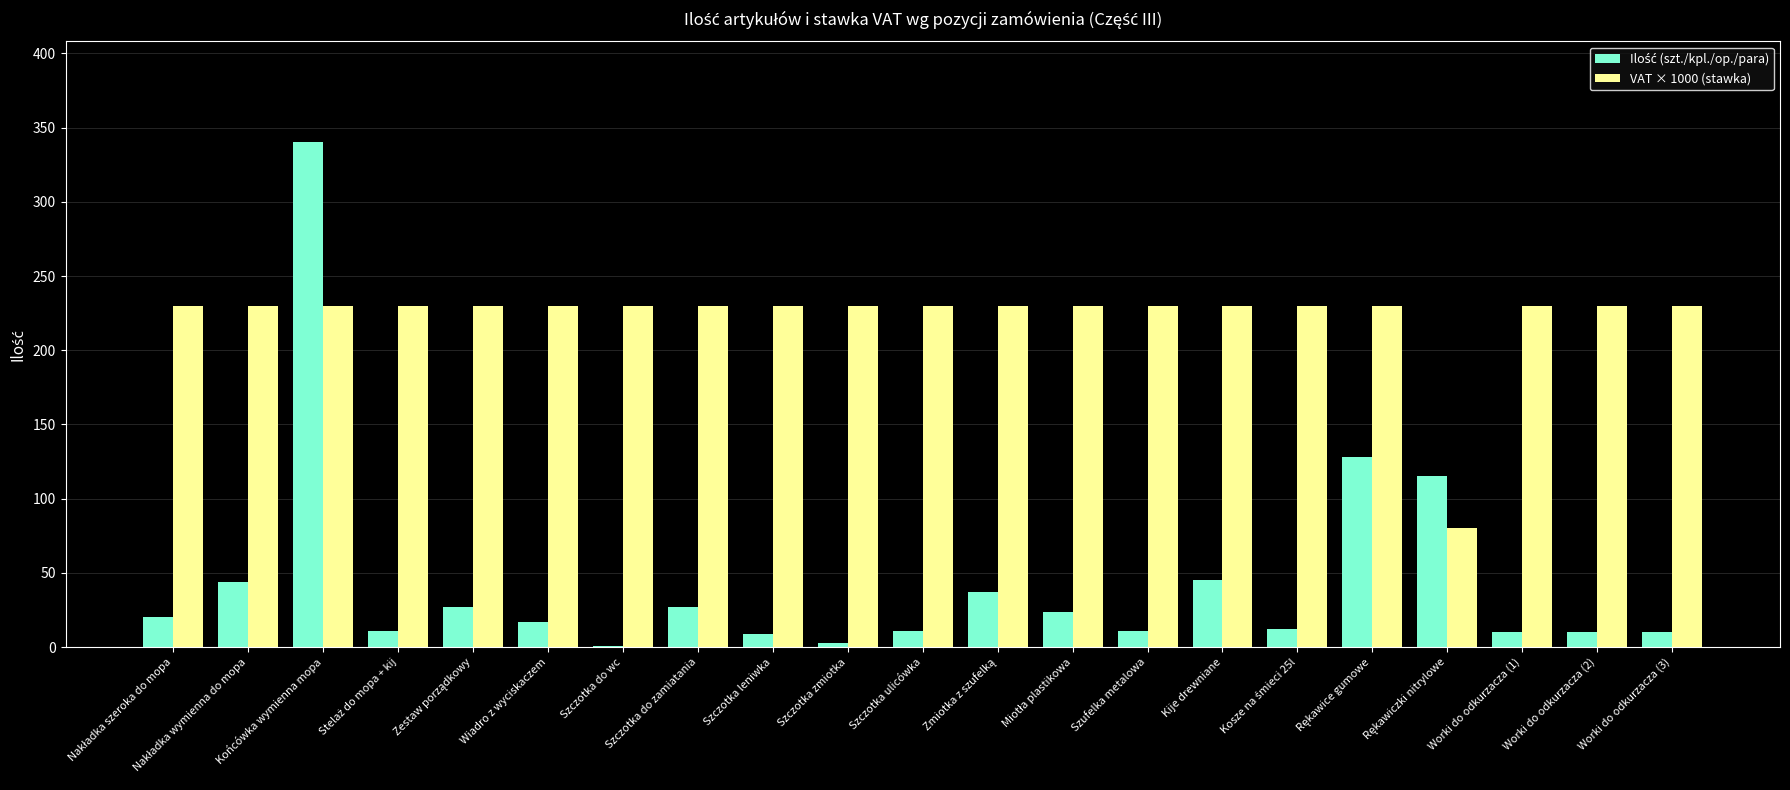

Which category has the highest value across all series?

Końcówka wymienna mopa